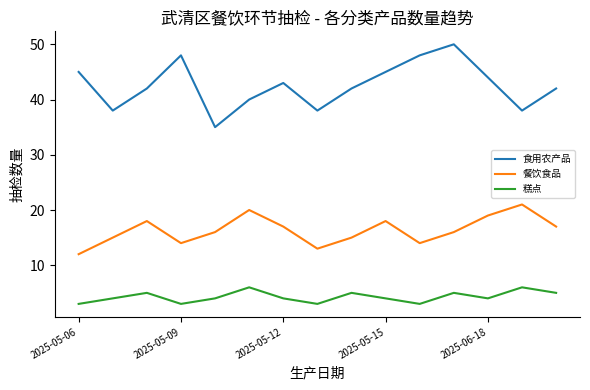

What is the difference between the maximum and minimum values in the 食用农产品 series?

15